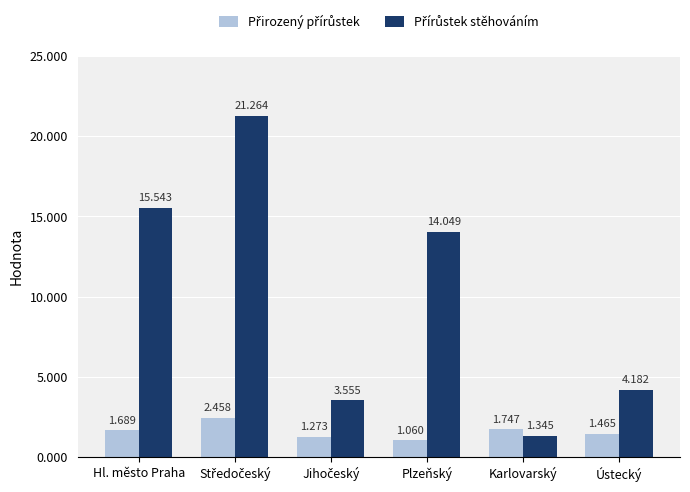

Reading right to left, what are all the values shown in this chart?

Přirozený přírůstek: Ústecký=1.5	Karlovarský=1.7	Plzeňský=1.1	Jihočeský=1.3	Středočeský=2.5	Hl. město Praha=1.7
Přírůstek stěhováním: Ústecký=4.2	Karlovarský=1.3	Plzeňský=14.0	Jihočeský=3.6	Středočeský=21.3	Hl. město Praha=15.5